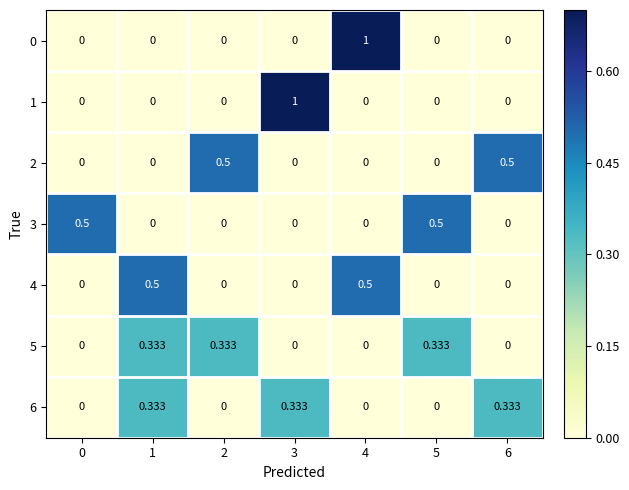

Count the number of data series in this chart.

7